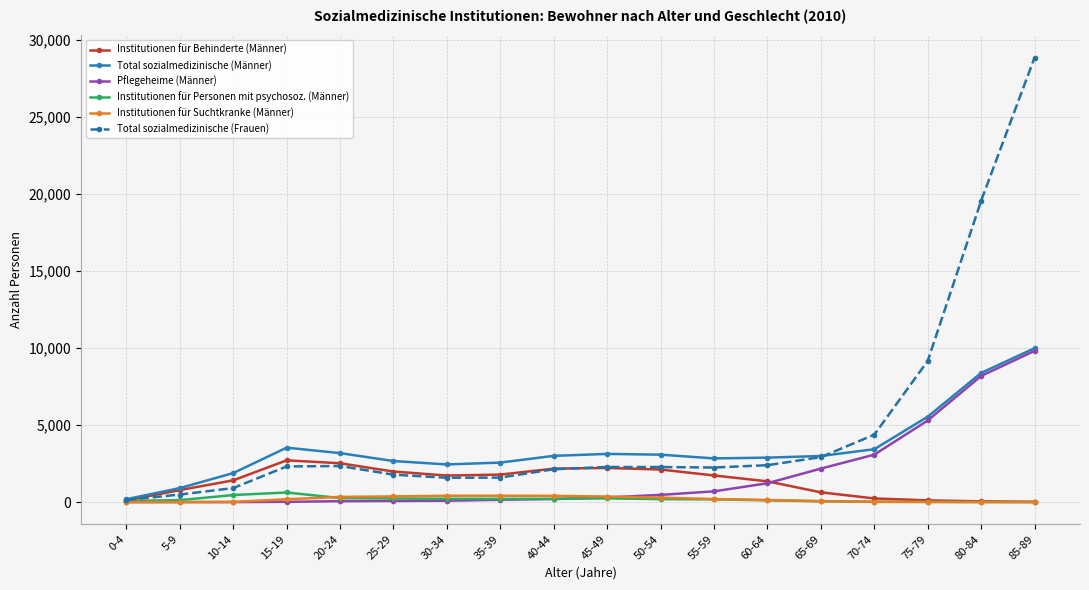

At which category does the chart reach its peak across all series?

85-89